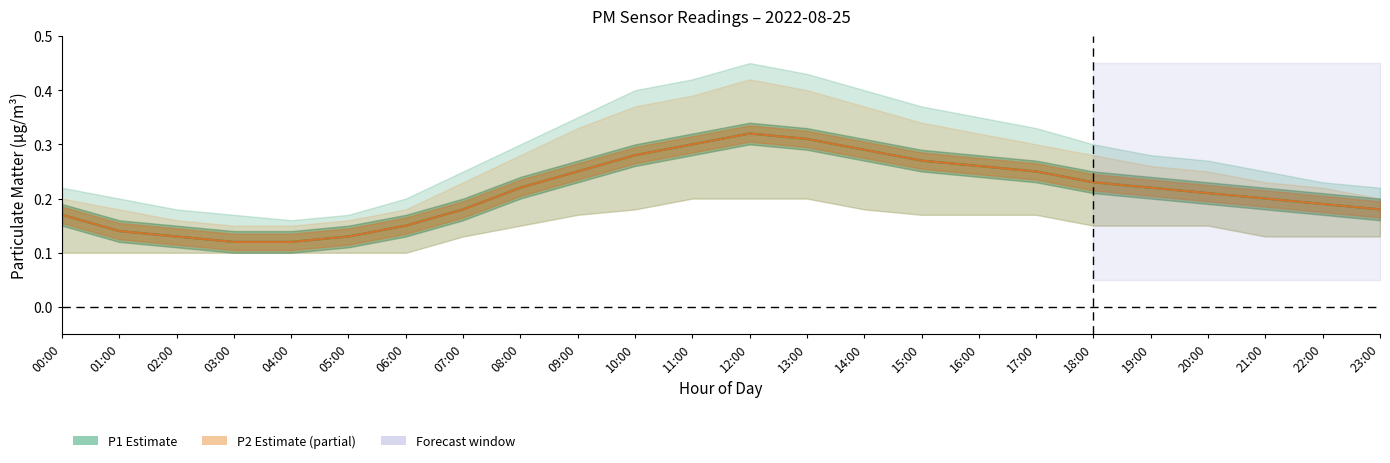

Does the chart have visible grid lines?

No